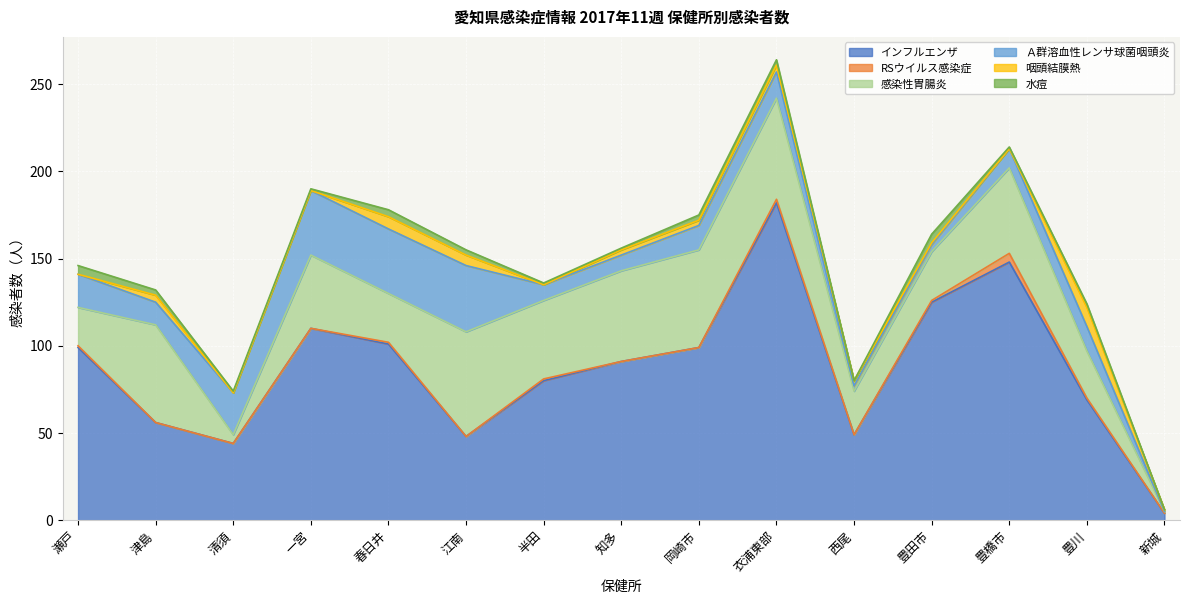

Which series has the largest total across all categories?

インフルエンザ